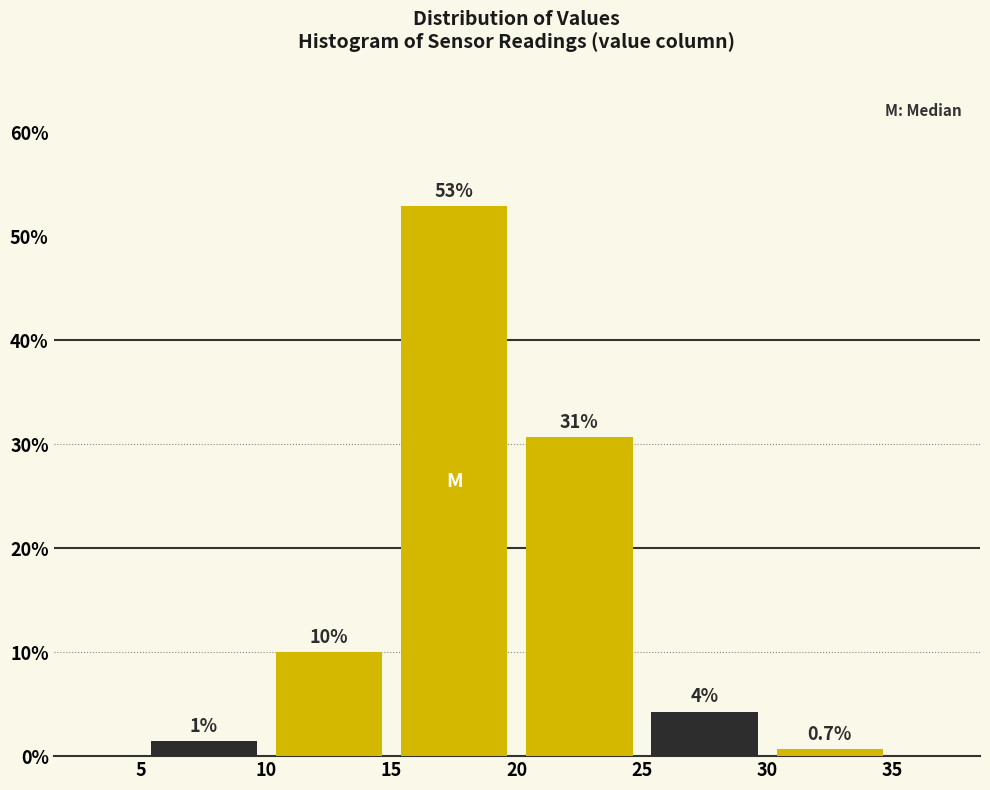

Over which range of the x-axis is the bar tallest?

15 to 20